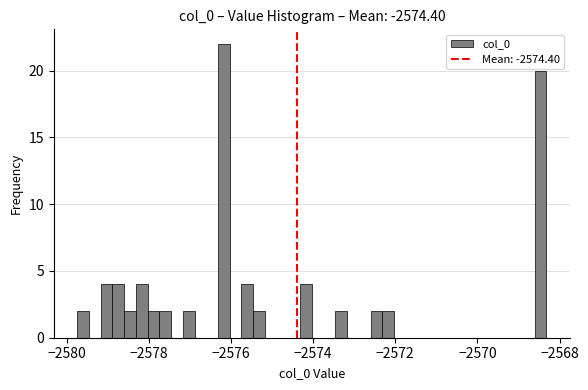

Read against the x-axis, roughly where is the centre of the tallest bar?

-2576.2